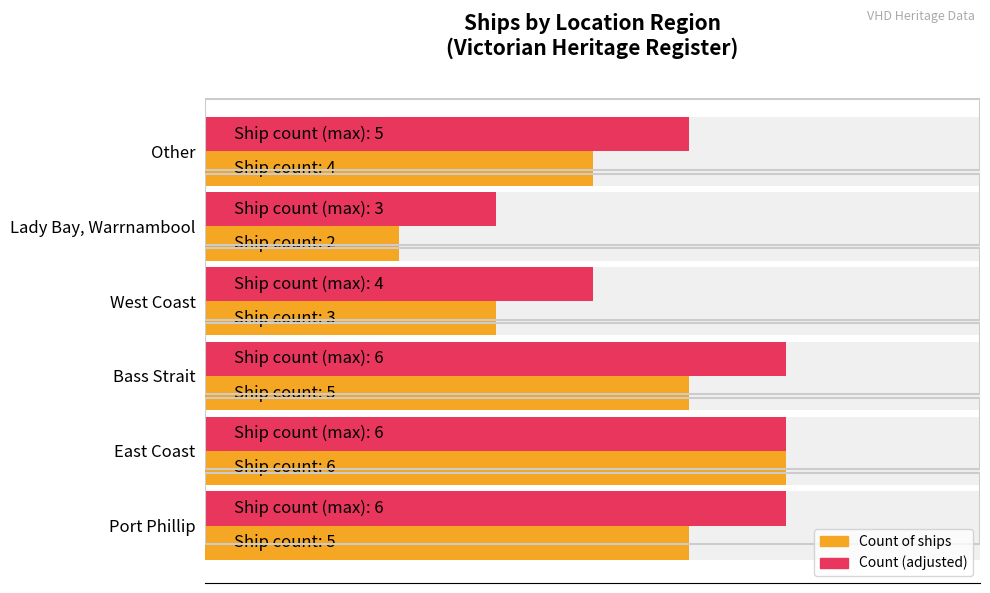

List the series in order of their overall mean, highest first.

Count (adjusted), Count of ships